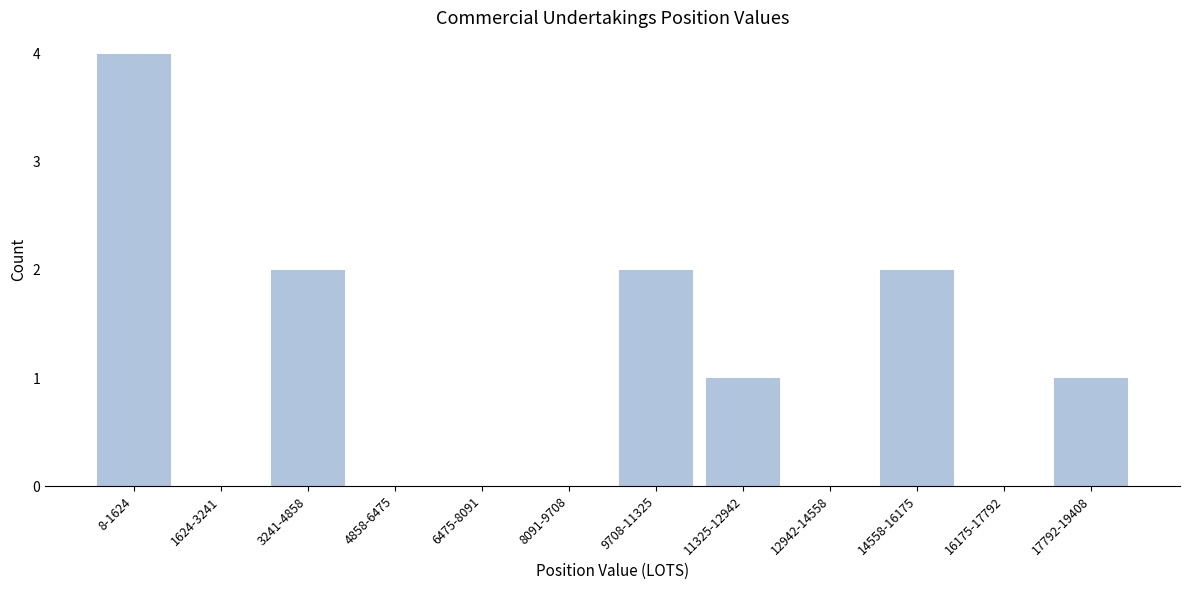

Reading right to left, list all the values displayed in this chart.

17792-19408=1	16175-17792=0	14558-16175=2	12942-14558=0	11325-12942=1	9708-11325=2	8091-9708=0	6475-8091=0	4858-6475=0	3241-4858=2	1624-3241=0	8-1624=4